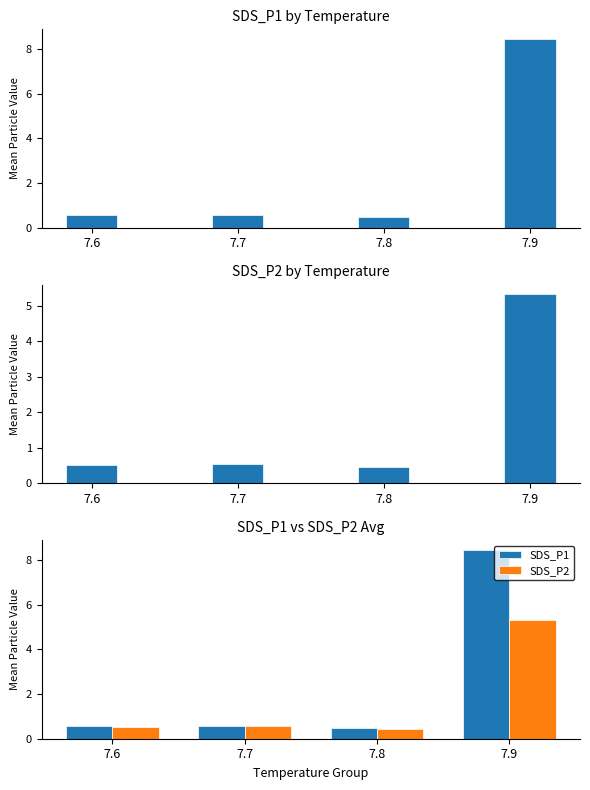

What are all the series names shown in the legend?

SDS_P1, SDS_P2